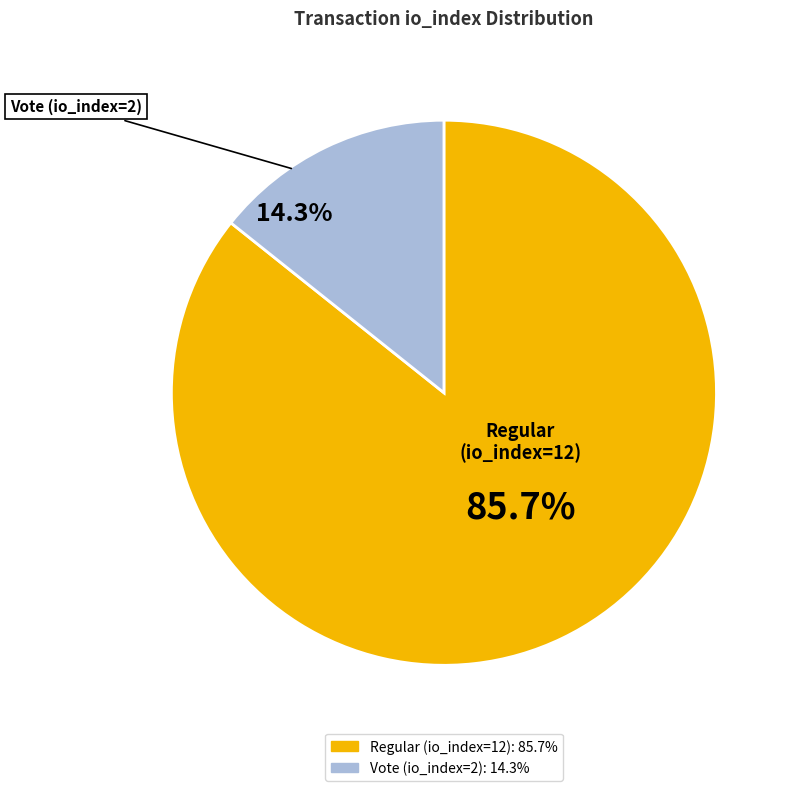

To the nearest percent, what is the combined percentage of Vote (io_index=2) and Regular (io_index=12)?

100%